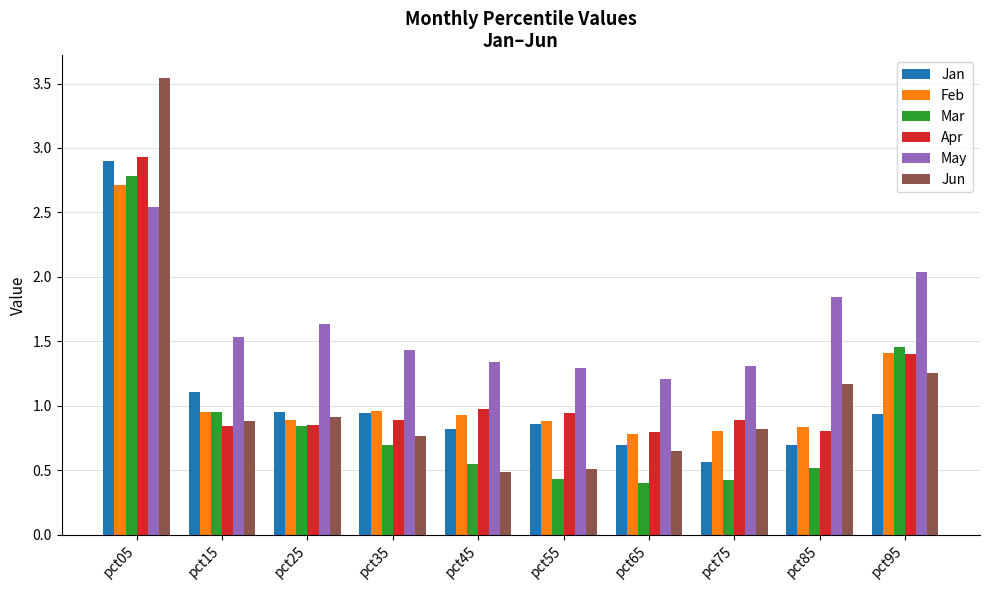

What is the difference between the maximum and second lowest values in the Apr series?

2.1